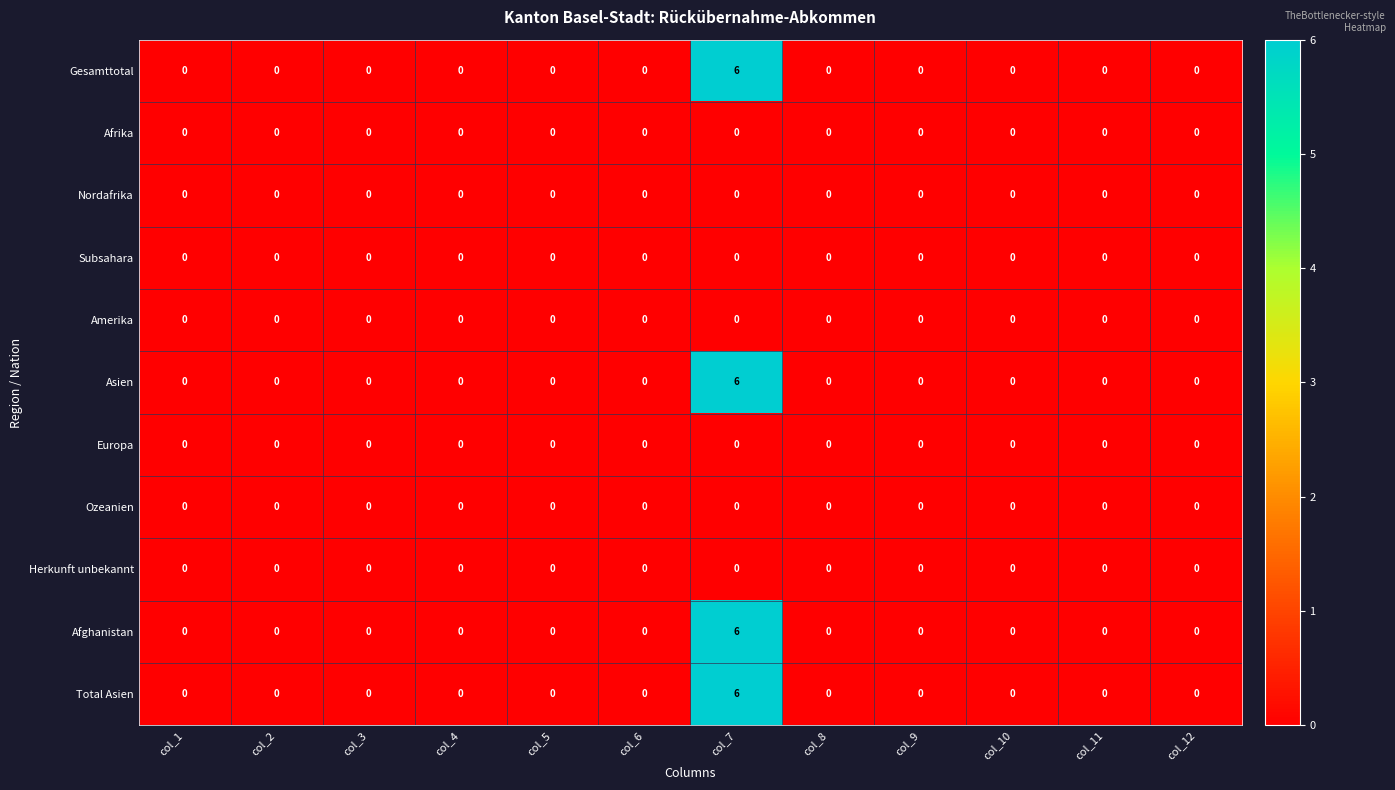

What is the greatest value displayed?

6